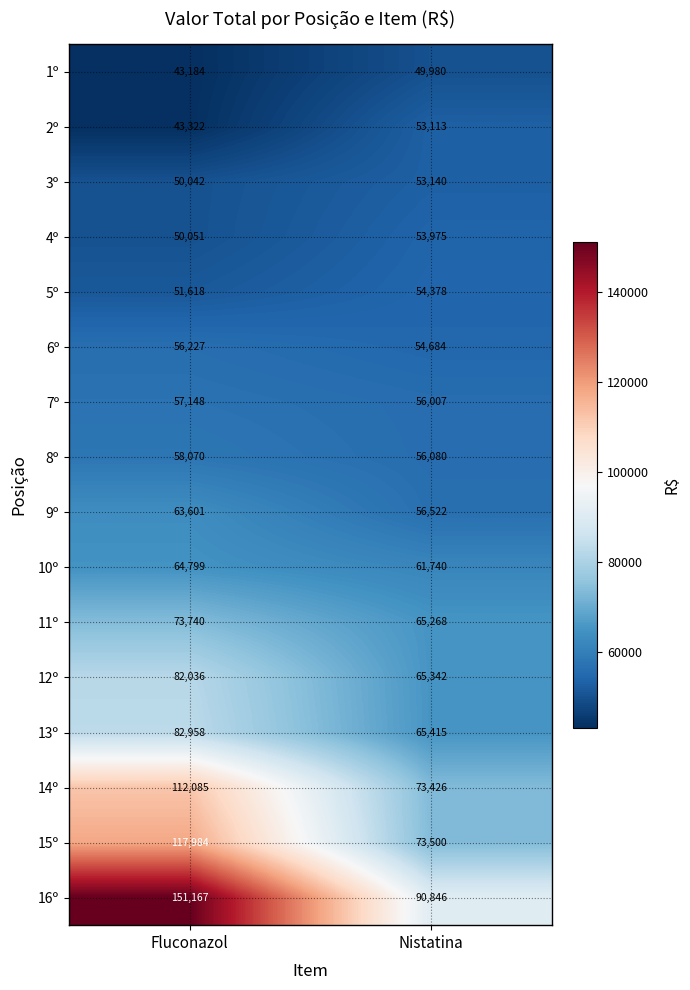

What is the difference between the highest and lowest values at Nistatina?

40866